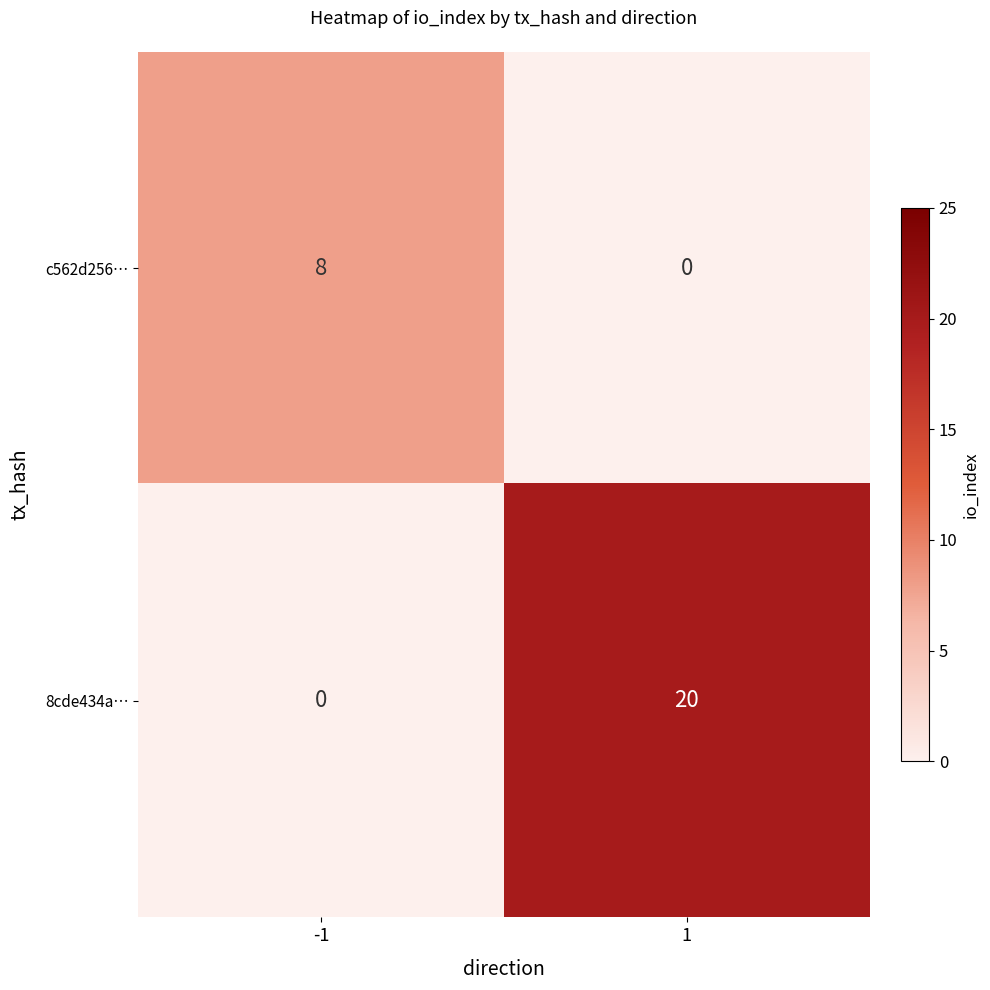

What is the average value of the 8cde434a… series?

10